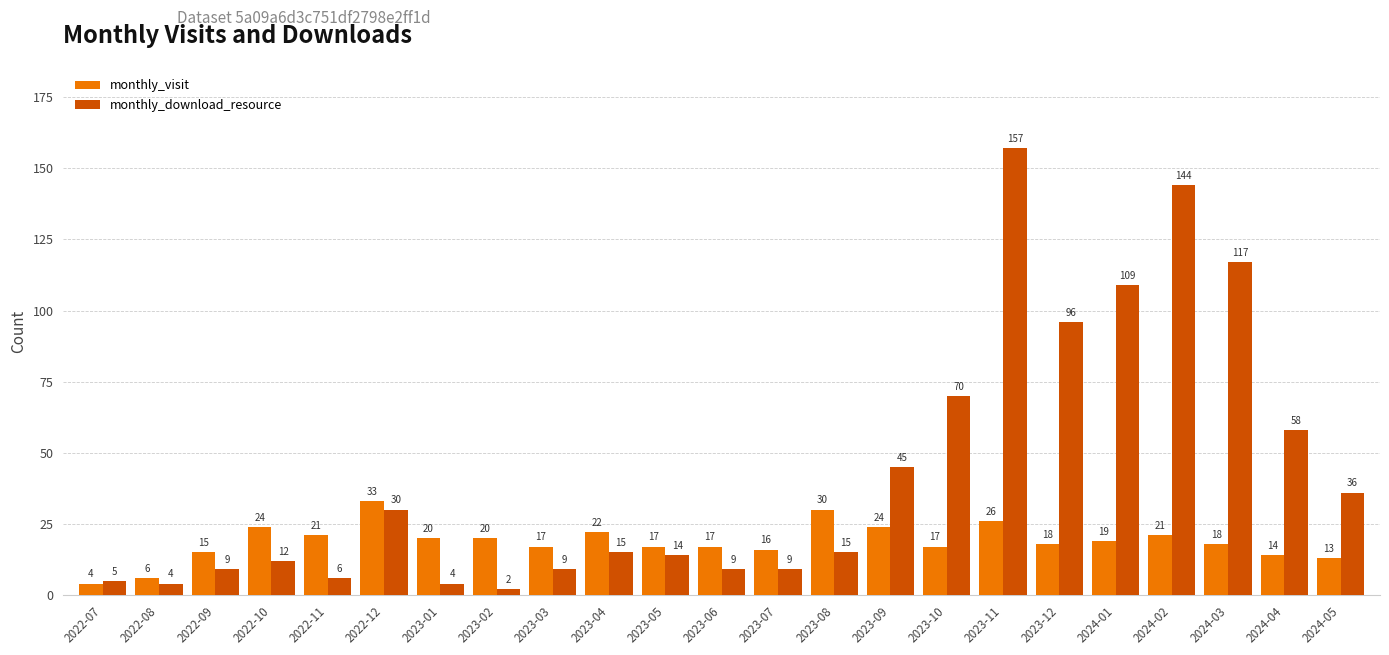

What is the difference between the monthly_download_resource values at 2024-05 and 2023-08?

21